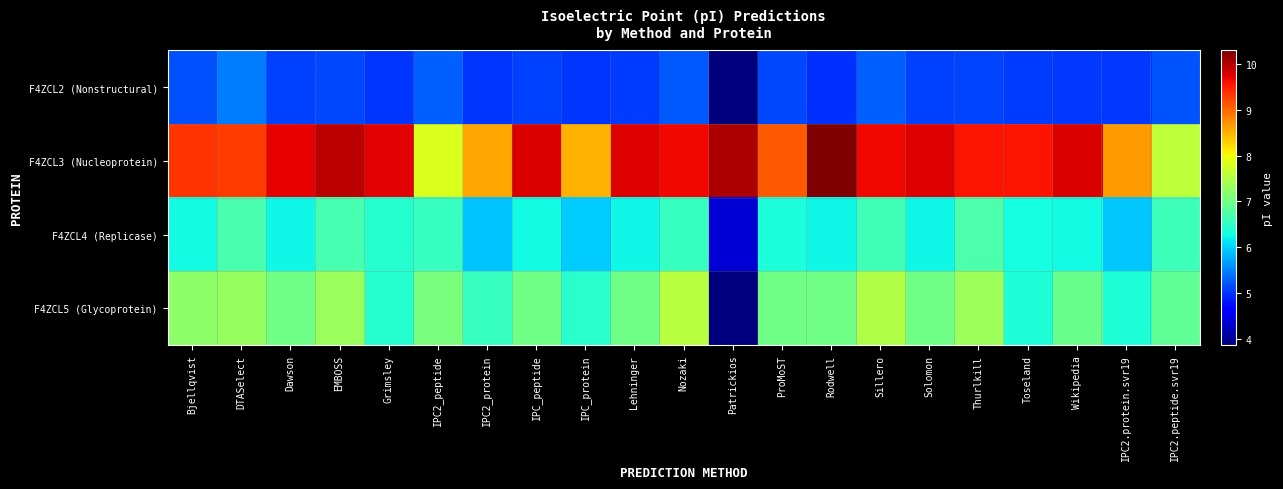

How many data points does each series have?

21